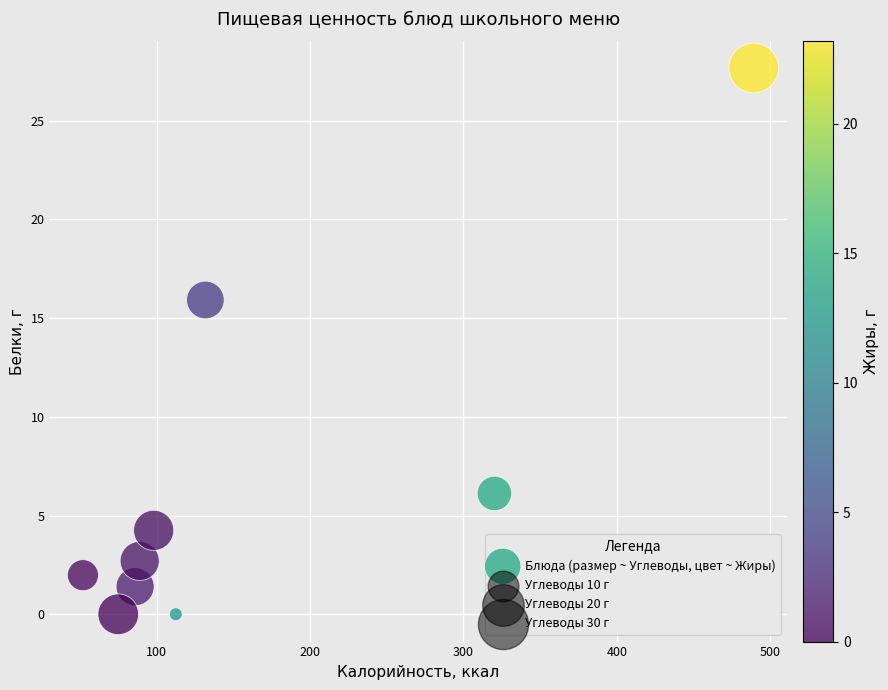

What Y value in the scatter plot is closest to 13?

15.9